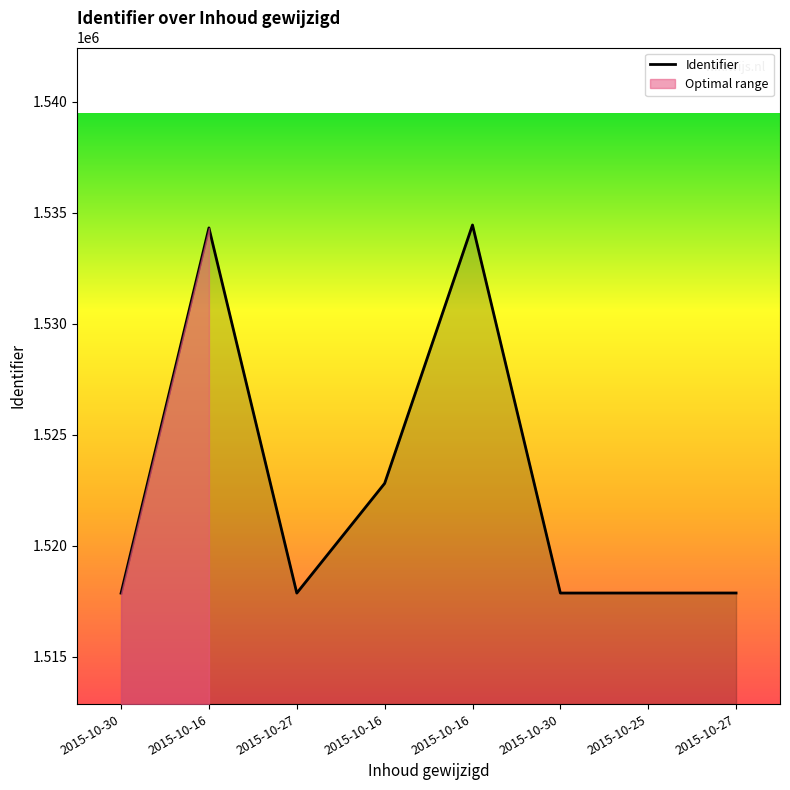

How many distinct data groups are displayed?

1